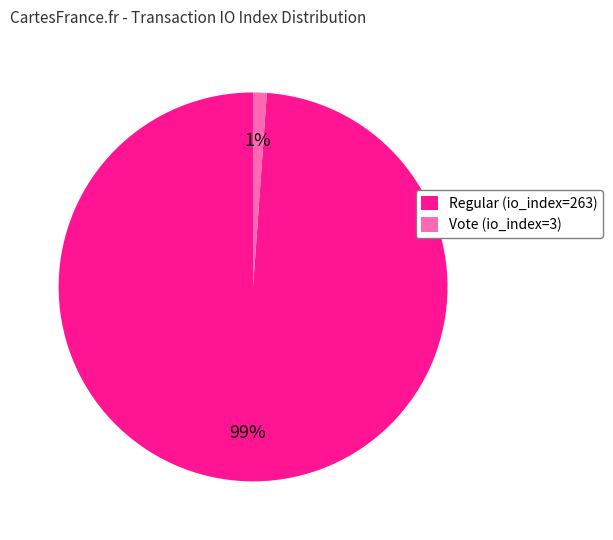

What is the majority slice?

Regular (io_index=263)